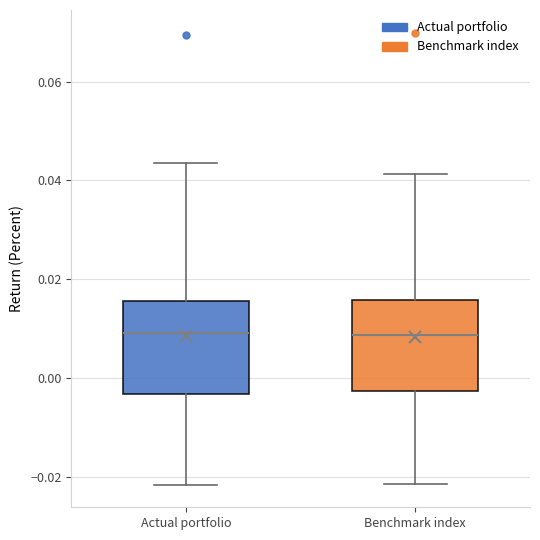

Reading left to right, transcribe this box plot: for each box, give where its median line is, the range the box spans, and where its two whiskers end, as read against the y-axis. The values are not printed on the chart, so give them approximately, as read against the axis.

Actual portfolio: median 0.010, box -0.004 to 0.016, whiskers -0.022 to 0.044
Benchmark index: median 0.008, box -0.002 to 0.016, whiskers -0.022 to 0.042